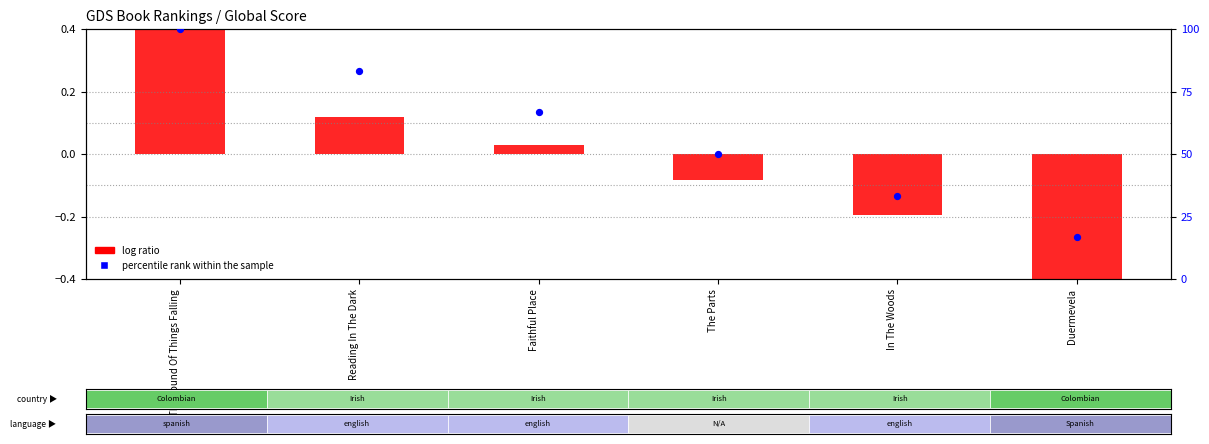

Is the value of percentile rank within the sample at Duermevela greater than the value of log ratio at The Parts?

Yes